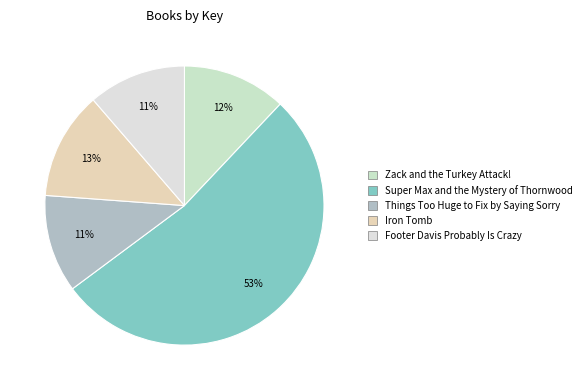

Combined, what portion of the pie is Zack and the Turkey Attack! and Super Max and the Mystery of Thornwood?

64.8%